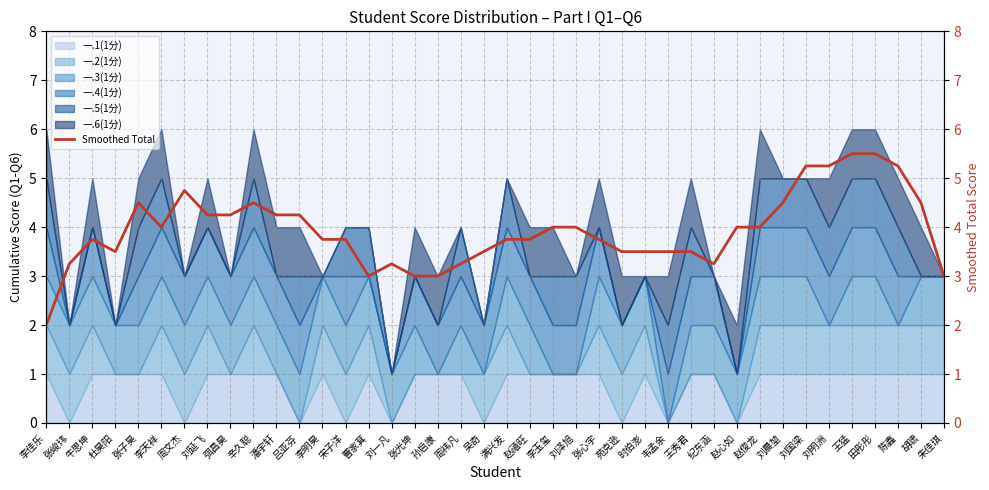

What is the value of the 4th point from the left?

3.5